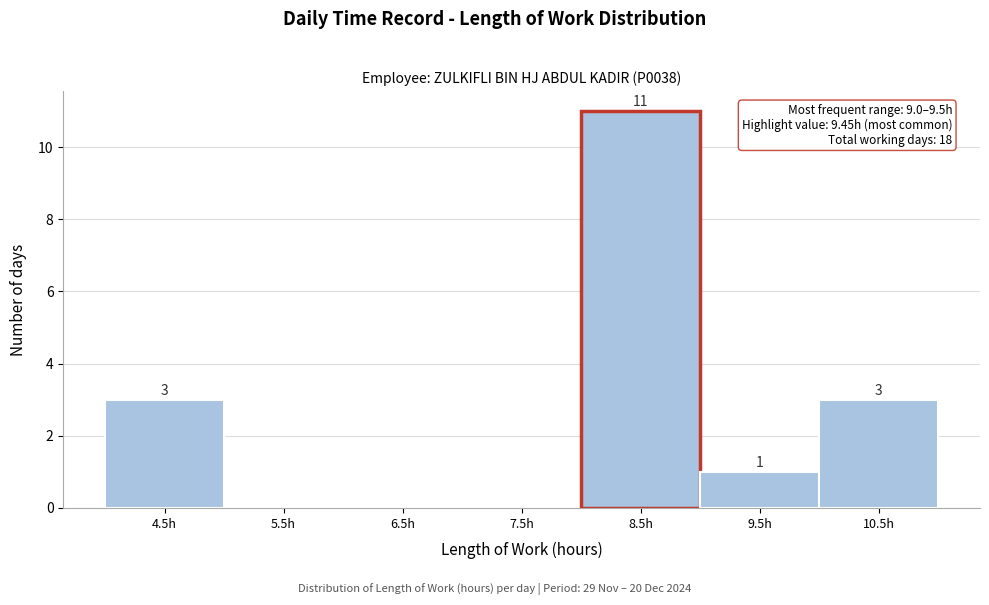

Reading right to left, extract all data points from this chart.

10.5h=3	9.5h=1	8.5h=11	7.5h=0	6.5h=0	5.5h=0	4.5h=3